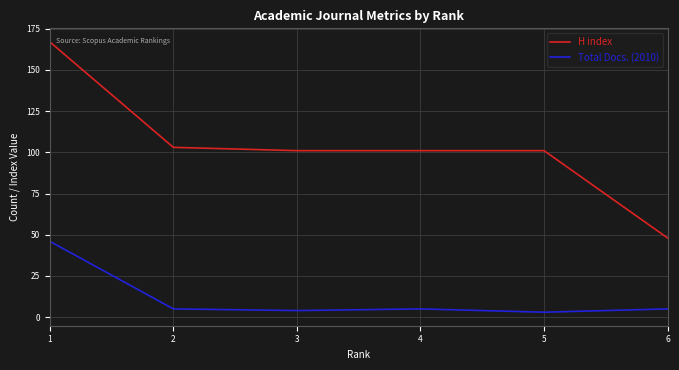

Reading right to left, what are all the values shown in this chart?

H index: 6=48	5=101	4=101	3=101	2=103	1=167
Total Docs. (2010): 6=5	5=3	4=5	3=4	2=5	1=46